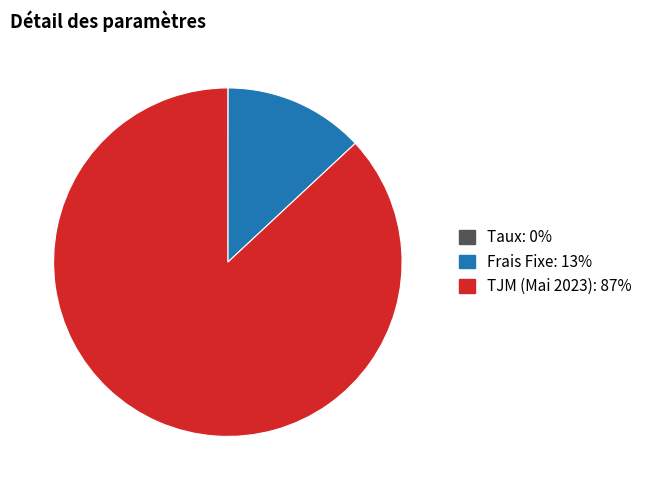

Does any single category account for the majority?

Yes